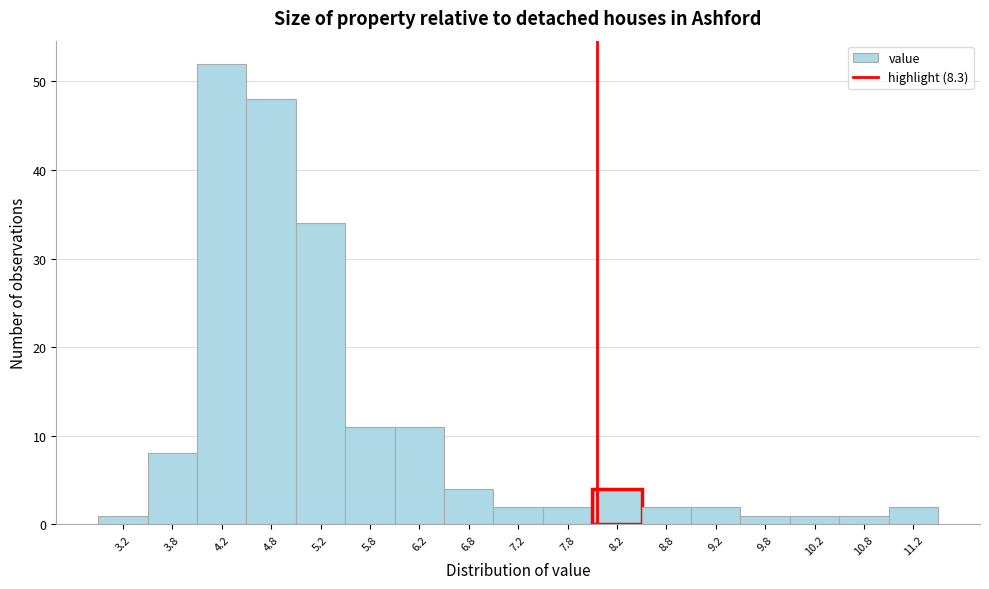

Reading left to right, extract all data points from this chart.

3.2=1	3.8=8	4.2=52	4.8=48	5.2=34	5.8=11	6.2=11	6.8=4	7.2=2	7.8=2	8.2=4	8.8=2	9.2=2	9.8=1	10.2=1	10.8=1	11.2=2